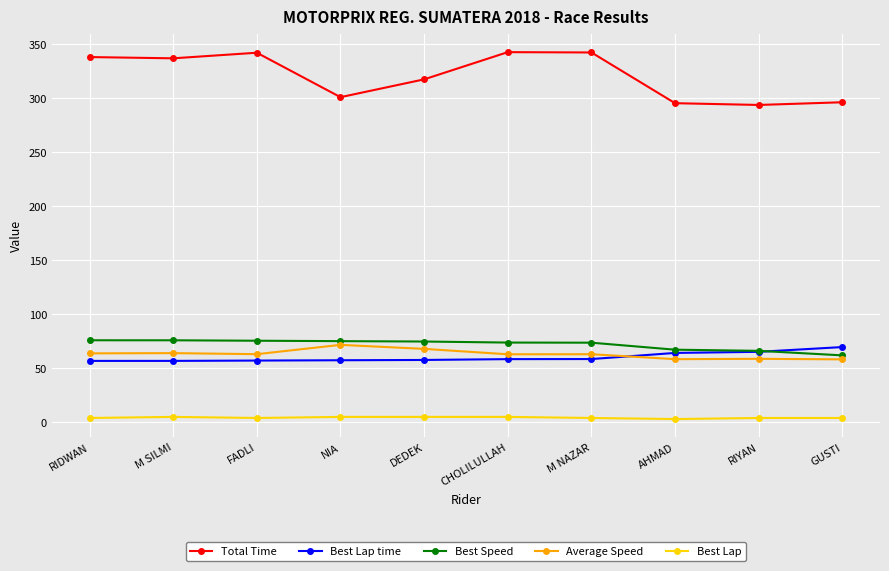

Which series has the largest total across all categories?

Total Time